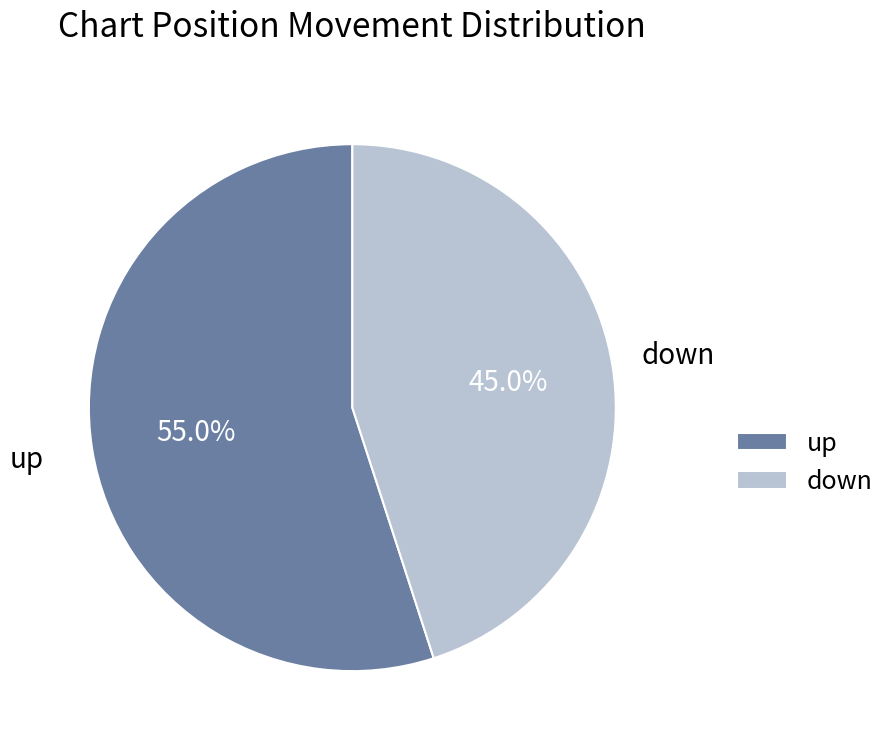

How many slices are in this pie chart?

2